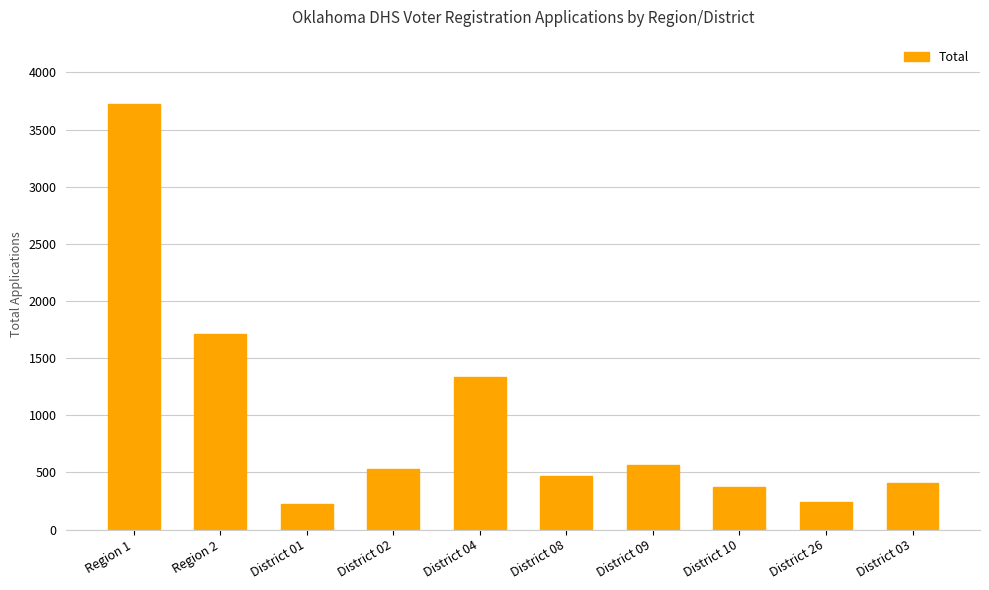

Between Region 1 and District 10, which is larger?

Region 1